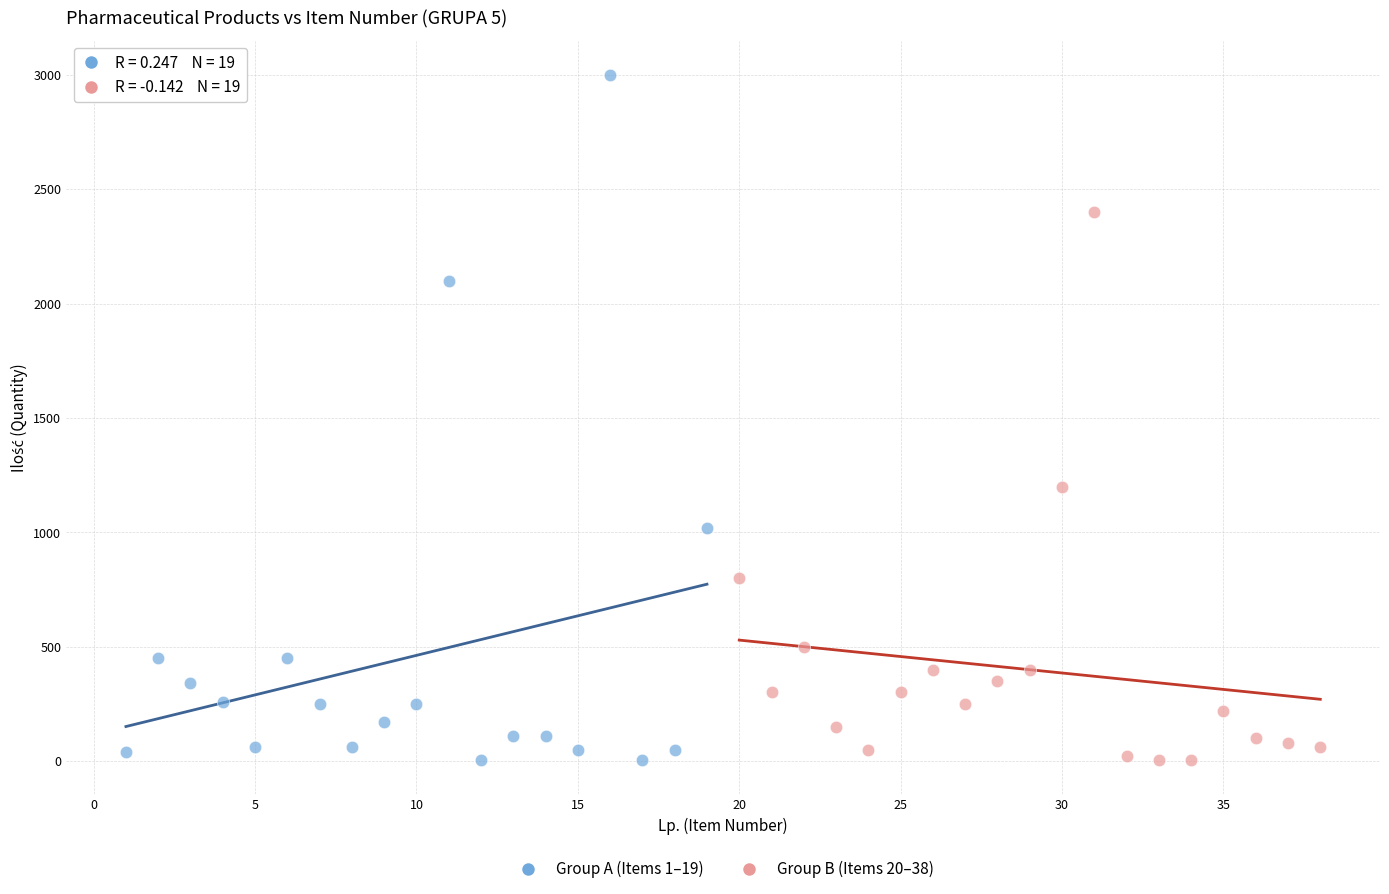

Which series reaches the maximum Y coordinate?

Group A (Items 1–19)